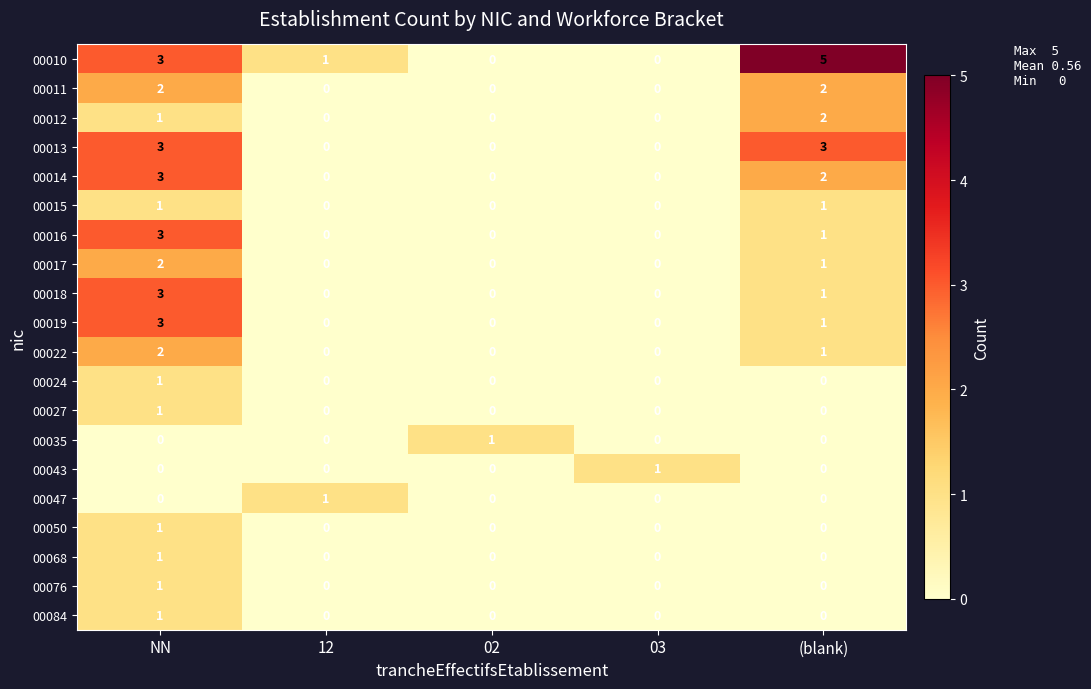

What is the sum of all 00017 values?

3